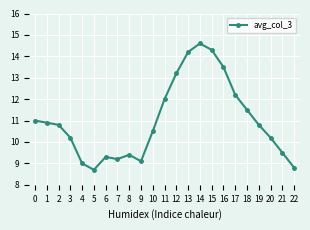

How many points are lower than both their immediate neighbors (excluding endpoints)?

3